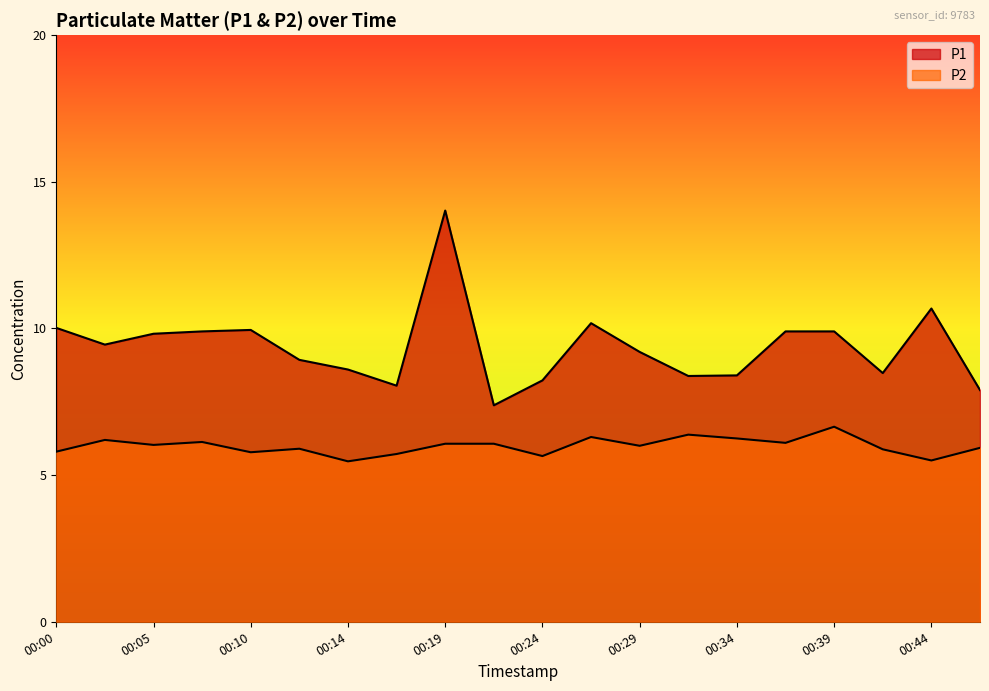

What is the value of the P1 point at the 14th from the left?

8.4